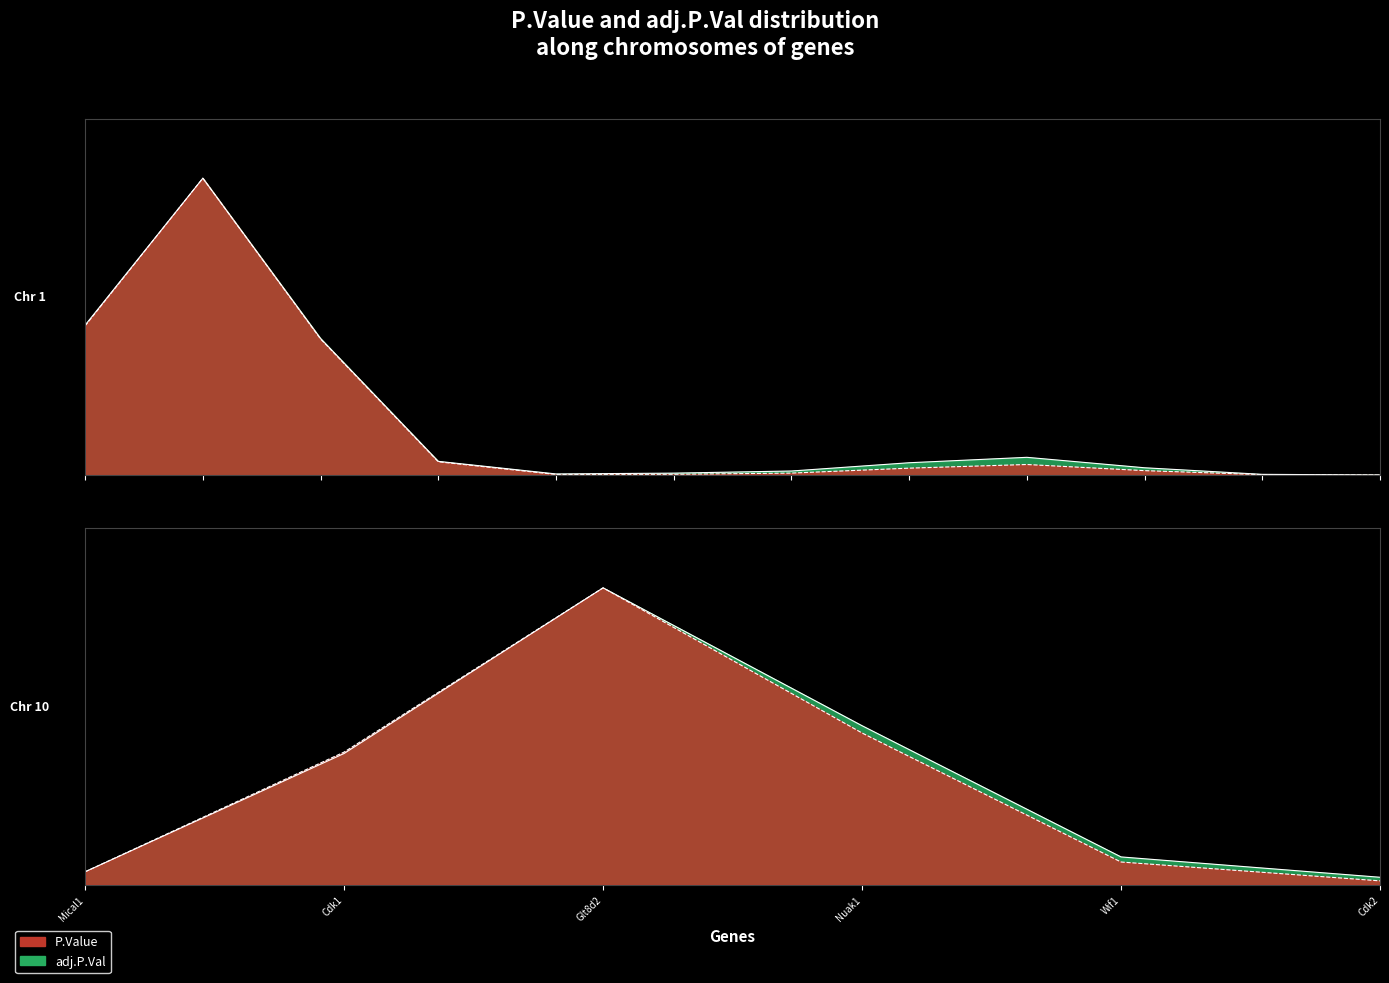

Reading left to right, extract all data points from this chart.

P.Value: Col9a1=0.0	Col3a1=0.9	Col5a2=0.0	Fzd7=0.0	Nrp2=0.0	Col4a4=0.0	Col4a3=0.0	Hjurp=0.0	Nuak2=0.0	Aspm=0.0	Cenpf=0.0	Nek2=0.0	Mical1=0.0	Cdk1=0.0	Glt8d2=0.1	Nuak1=0.0	Wif1=0.0	Cdk2=0.0
adj.P.Val: Col9a1=0.0	Col3a1=0.9	Col5a2=0.0	Fzd7=0.0	Nrp2=0.0	Col4a4=0.0	Col4a3=0.0	Hjurp=0.0	Nuak2=0.0	Aspm=0.0	Cenpf=0.0	Nek2=0.0	Mical1=0.0	Cdk1=0.0	Glt8d2=0.1	Nuak1=0.0	Wif1=0.0	Cdk2=0.0